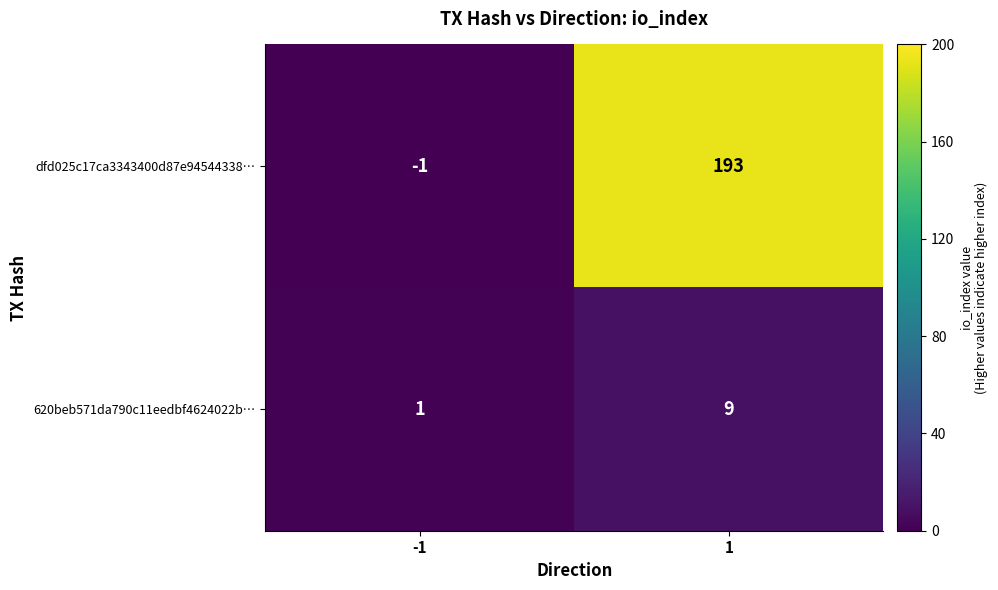

What is the average value of the 620beb571da790c11eedbf4624022b… series?

5